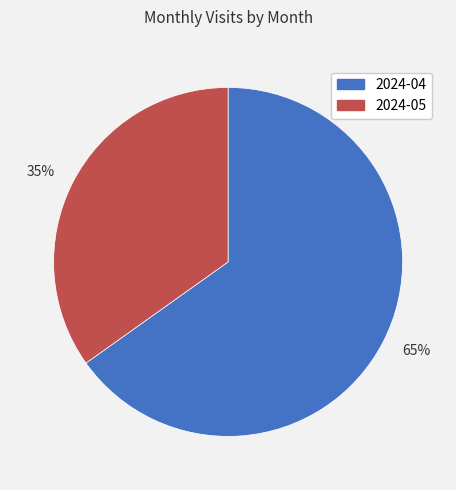

Rank the categories by value from highest to lowest.

65%, 35%